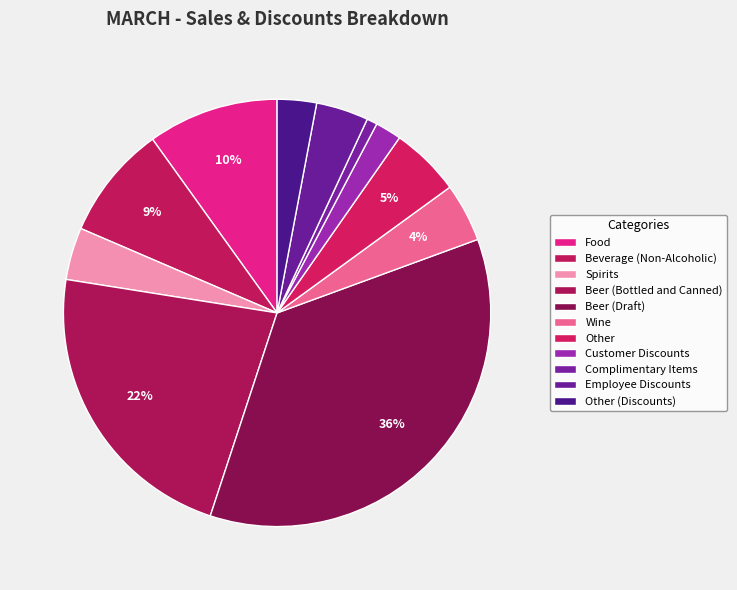

To the nearest percent, what is the combined percentage of Beer (Bottled and Canned) and Beverage (Non-Alcoholic)?

31%